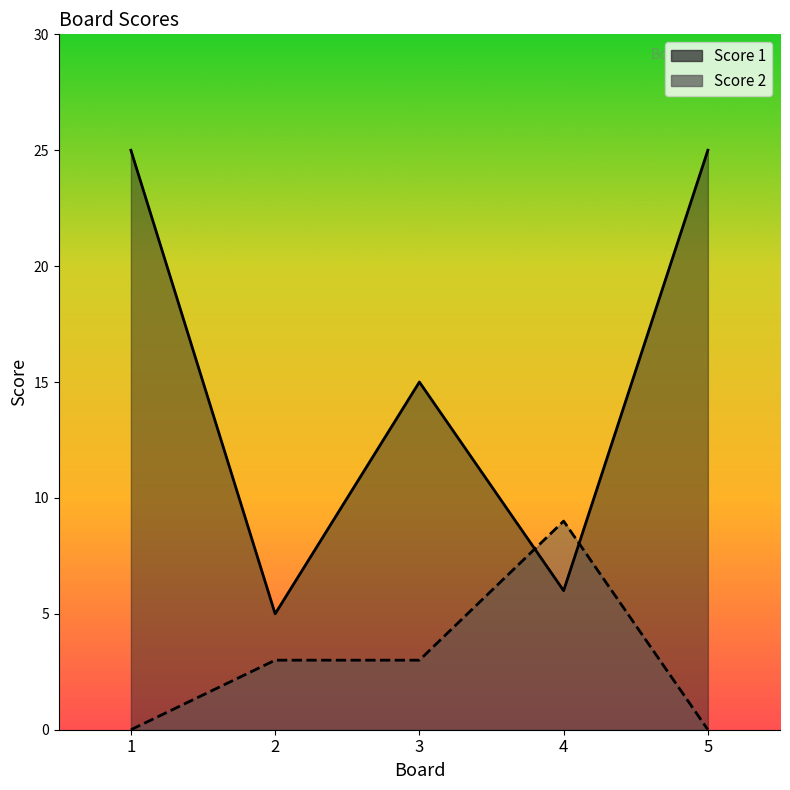

Reading right to left, list all the values displayed in this chart.

Score 1: 25	6	15	5	25
Score 2: 0	9	3	3	0